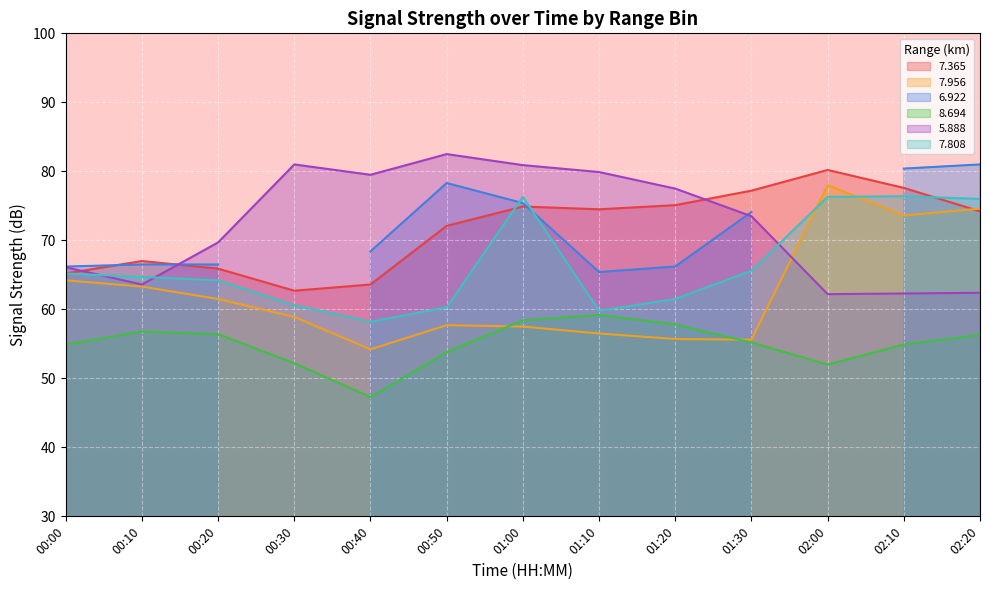

What is the label of the 16th point from the right?

00:10